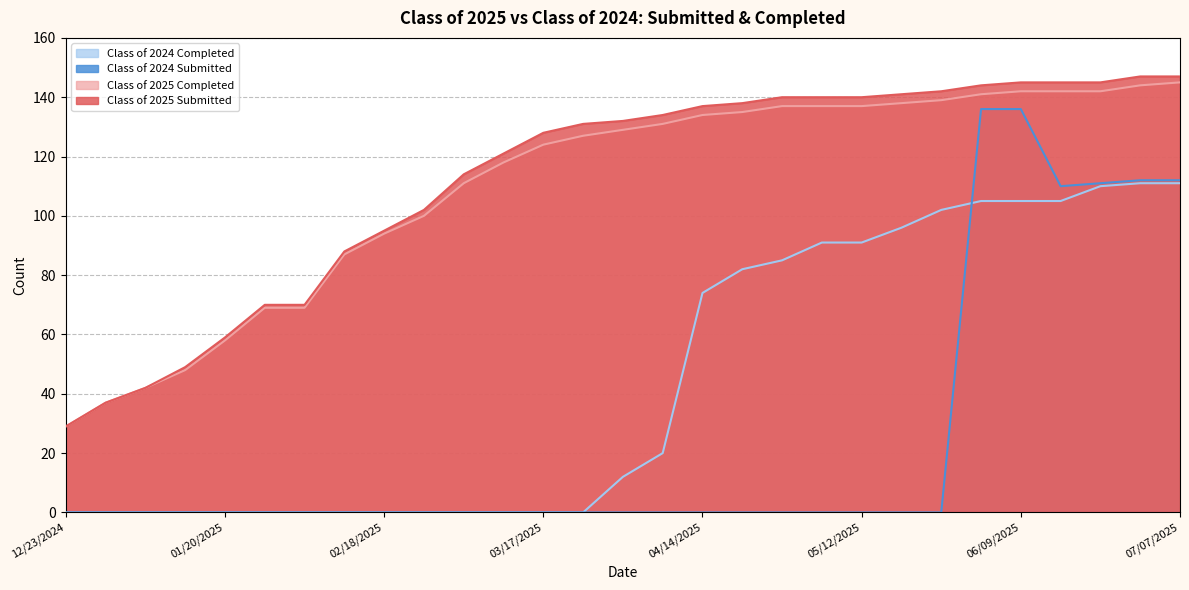

Reading left to right, list all the values displayed in this chart.

Class of 2025 Submitted: 12/23/2024=29	12/30/2024=37	01/06/2025=42	01/14/2025=49	01/20/2025=59	01/27/2025=70	02/03/2025=70	02/10/2025=88	02/18/2025=95	02/24/2025=102	03/03/2025=114	03/10/2025=121	03/17/2025=128	03/24/2025=131	03/31/2025=132	04/07/2025=134	04/14/2025=137	04/21/2025=138	04/28/2025=140	05/06/2025=140	05/12/2025=140	05/19/2025=141	05/26/2025=142	06/02/2025=144	06/09/2025=145	06/16/2025=145	06/21/2025=145	06/30/2025=147	07/07/2025=147
Class of 2025 Completed: 12/23/2024=29	12/30/2024=37	01/06/2025=42	01/14/2025=48	01/20/2025=58	01/27/2025=69	02/03/2025=69	02/10/2025=87	02/18/2025=94	02/24/2025=100	03/03/2025=111	03/10/2025=118	03/17/2025=124	03/24/2025=127	03/31/2025=129	04/07/2025=131	04/14/2025=134	04/21/2025=135	04/28/2025=137	05/06/2025=137	05/12/2025=137	05/19/2025=138	05/26/2025=139	06/02/2025=141	06/09/2025=142	06/16/2025=142	06/21/2025=142	06/30/2025=144	07/07/2025=145
Class of 2024 Submitted: 12/23/2024=0	12/30/2024=0	01/06/2025=0	01/14/2025=0	01/20/2025=0	01/27/2025=0	02/03/2025=0	02/10/2025=0	02/18/2025=0	02/24/2025=0	03/03/2025=0	03/10/2025=0	03/17/2025=0	03/24/2025=0	03/31/2025=0	04/07/2025=0	04/14/2025=0	04/21/2025=0	04/28/2025=0	05/06/2025=0	05/12/2025=0	05/19/2025=0	05/26/2025=0	06/02/2025=136	06/09/2025=136	06/16/2025=110	06/21/2025=111	06/30/2025=112	07/07/2025=112
Class of 2024 Completed: 12/23/2024=0	12/30/2024=0	01/06/2025=0	01/14/2025=0	01/20/2025=0	01/27/2025=0	02/03/2025=0	02/10/2025=0	02/18/2025=0	02/24/2025=0	03/03/2025=0	03/10/2025=0	03/17/2025=0	03/24/2025=0	03/31/2025=12	04/07/2025=20	04/14/2025=74	04/21/2025=82	04/28/2025=85	05/06/2025=91	05/12/2025=91	05/19/2025=96	05/26/2025=102	06/02/2025=105	06/09/2025=105	06/16/2025=105	06/21/2025=110	06/30/2025=111	07/07/2025=111